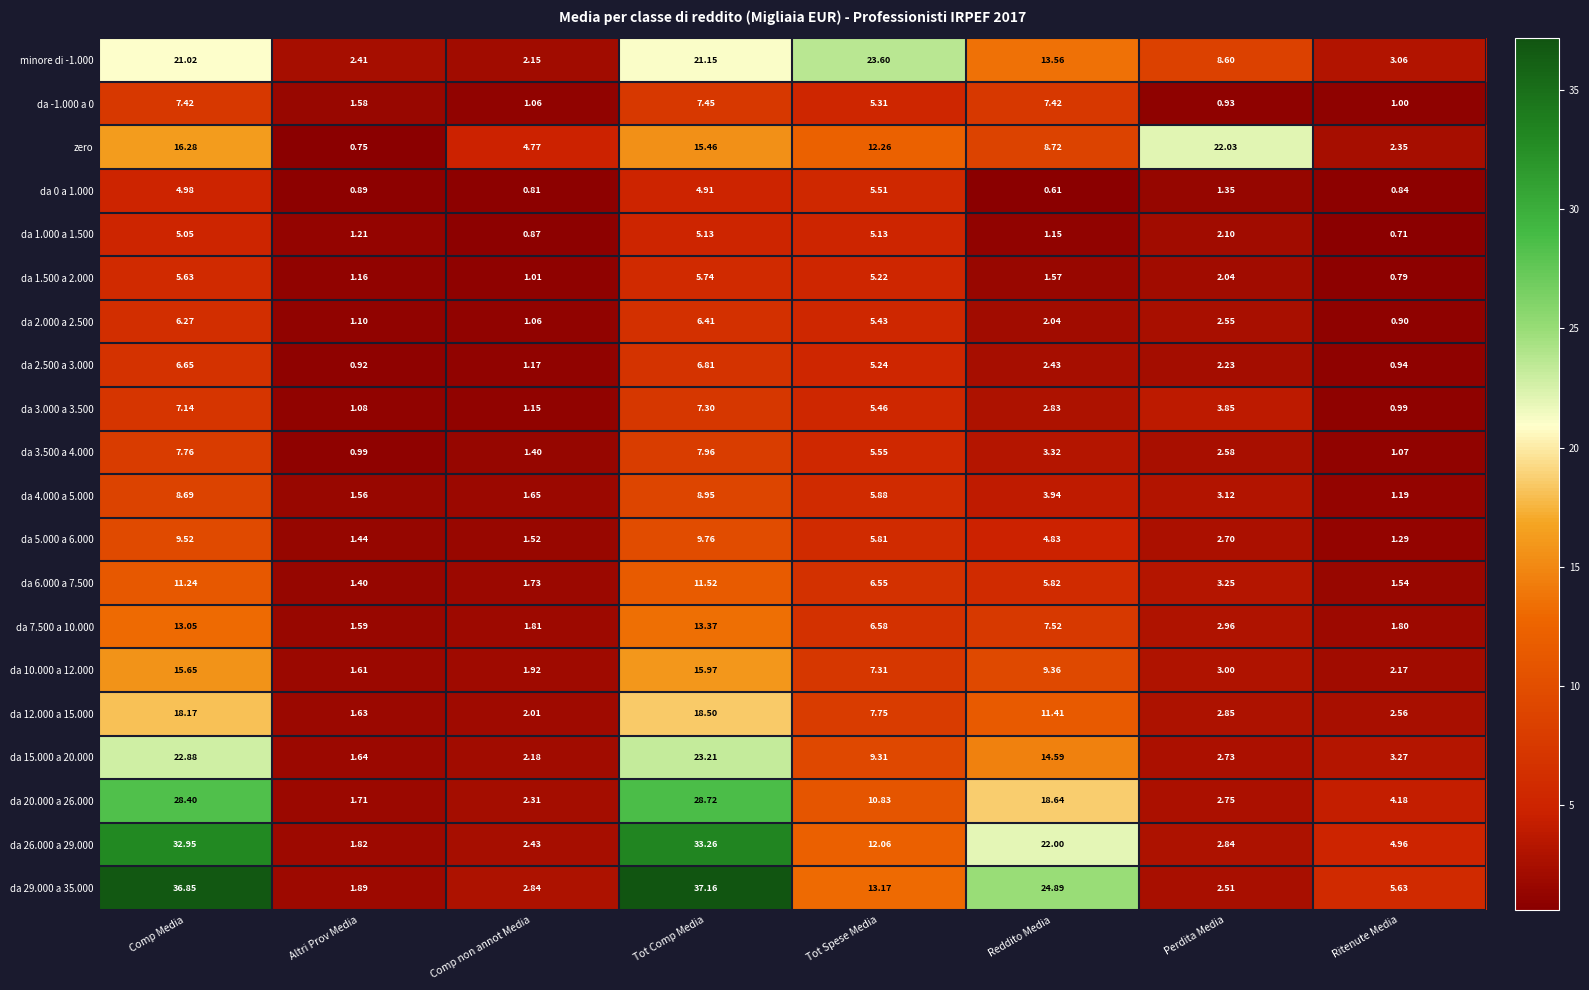

Which category has the lowest value across all series?

Reddito Media